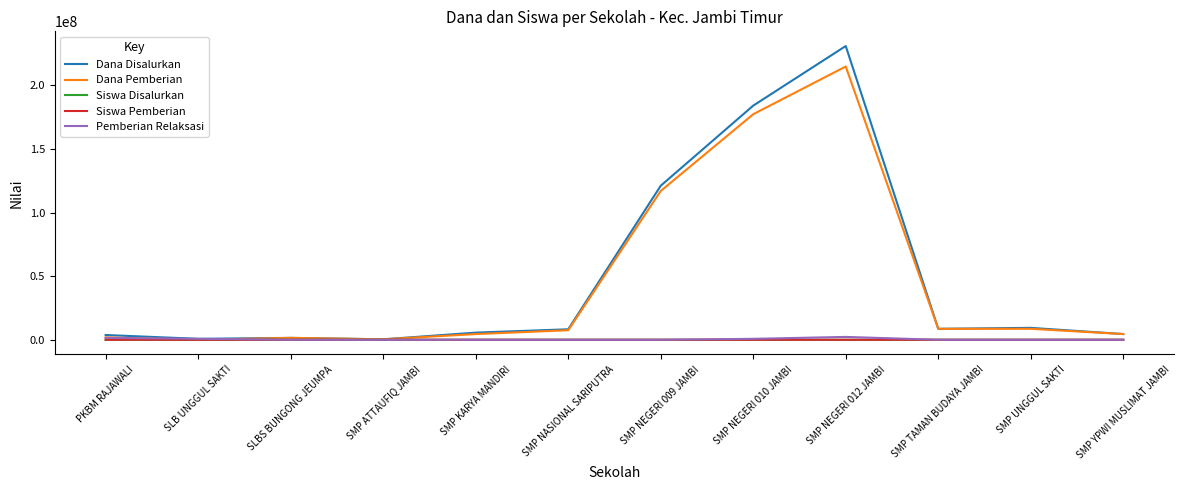

What is the maximum value shown in the chart?

231000000